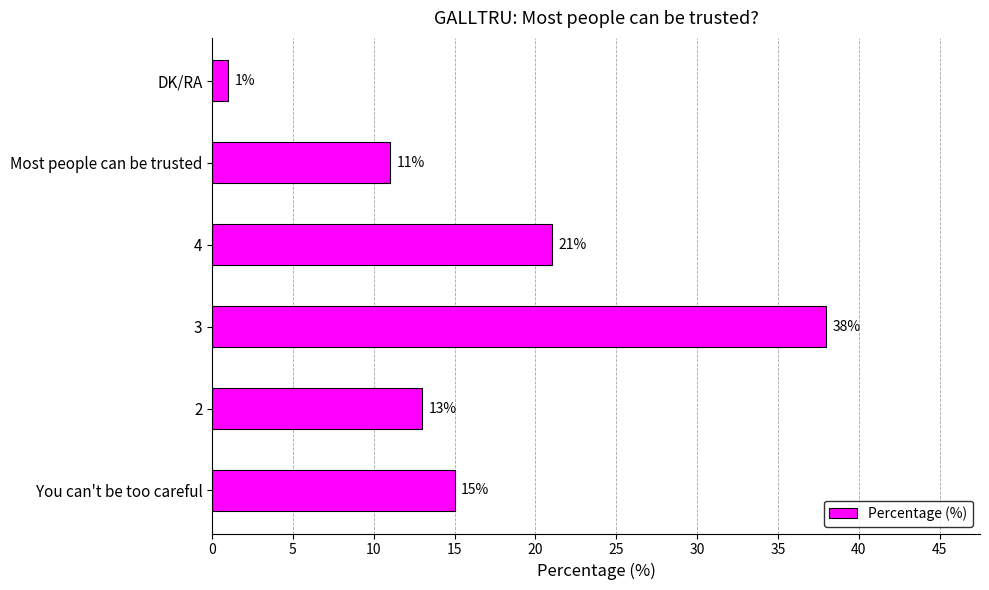

What is the change in value from 3 to 4?

-17